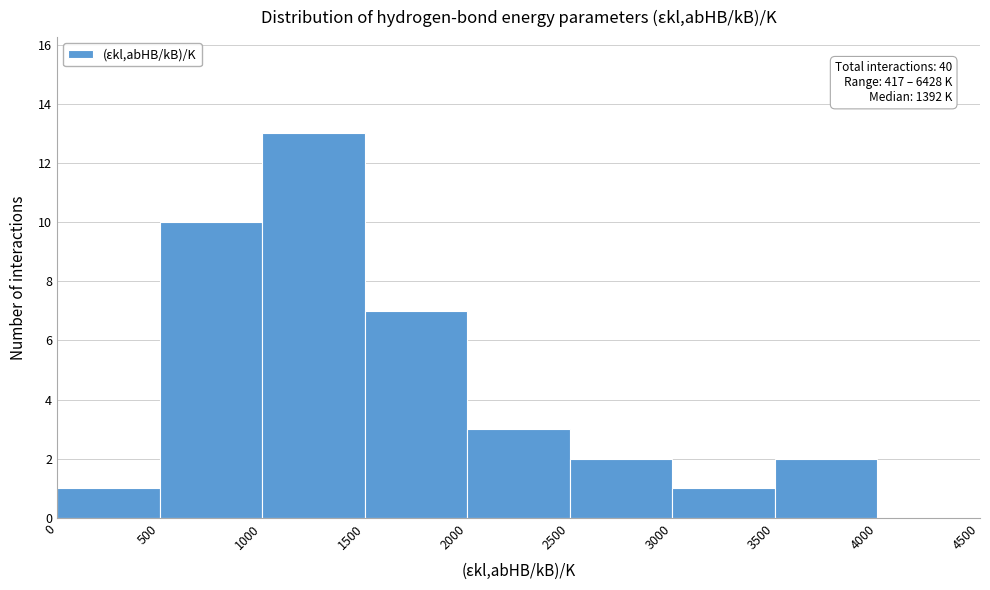

Which range on the x-axis has the tallest bar?

1000 to 1500